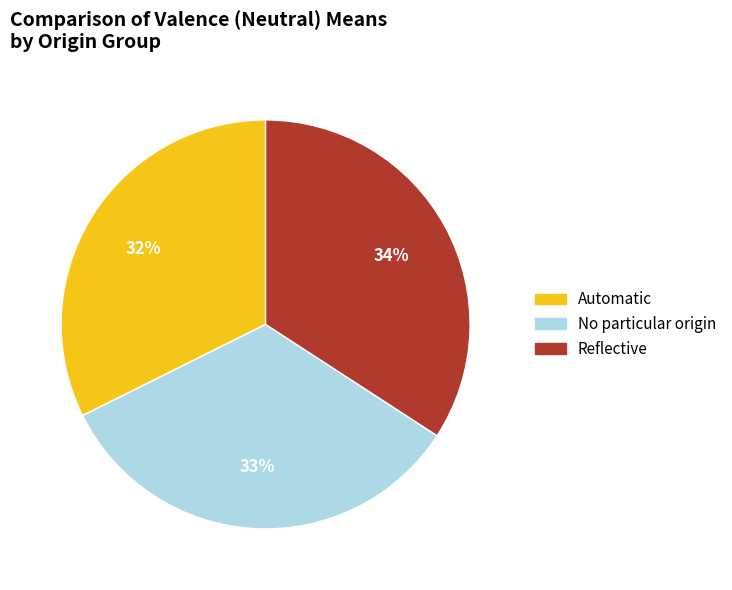

To the nearest percent, what is the difference between the largest and smallest slice percentages?

2%